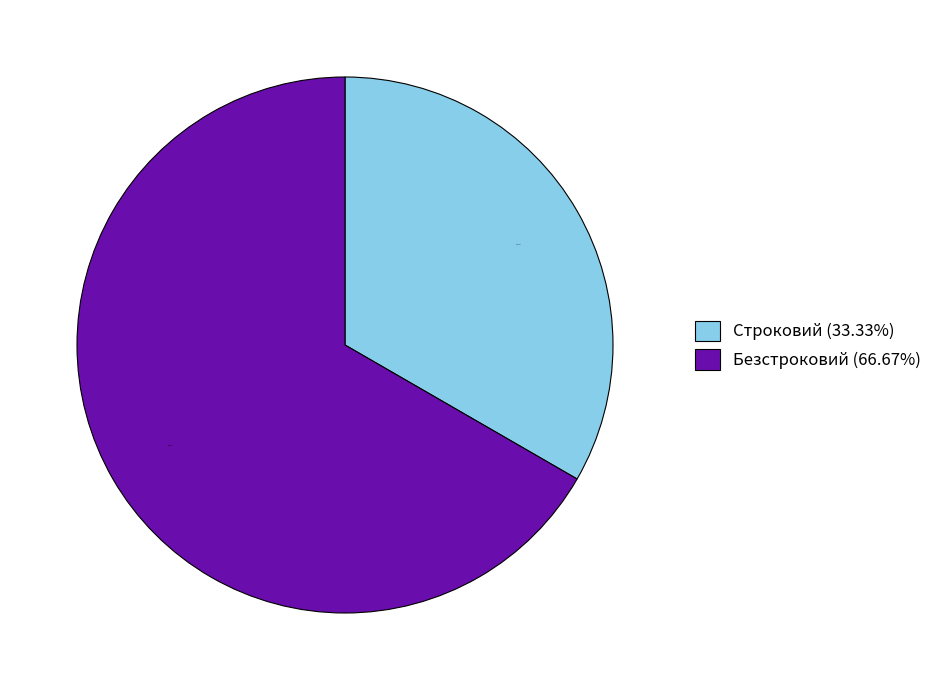

True or false: Безстроковий accounts for 75% of the total.

False